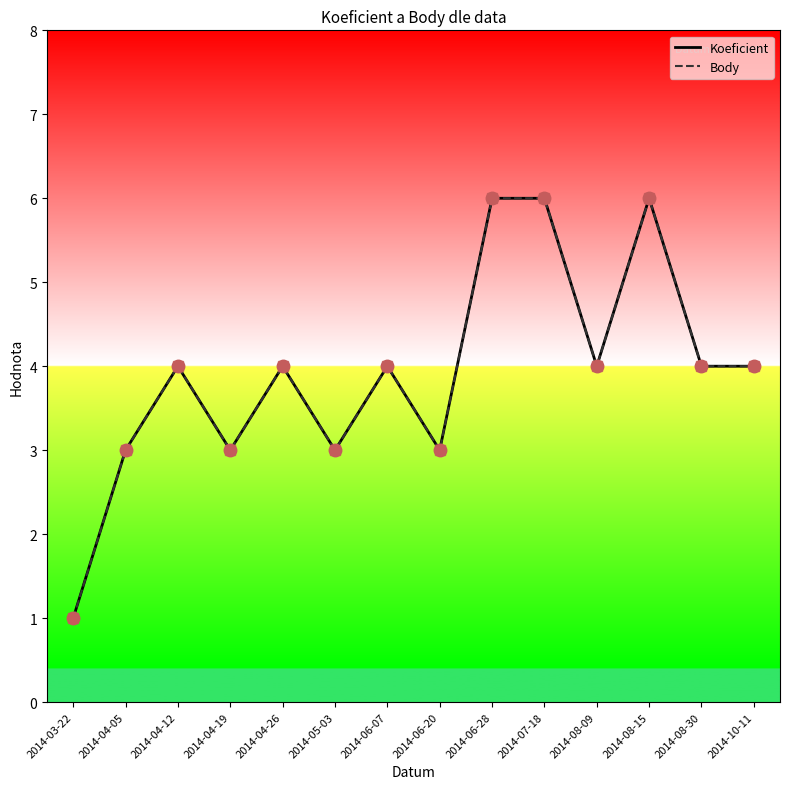

List the labels in order of Koeficient value, smallest first.

2014-03-22, 2014-04-05, 2014-04-19, 2014-05-03, 2014-06-20, 2014-04-12, 2014-04-26, 2014-06-07, 2014-08-09, 2014-08-30, 2014-10-11, 2014-06-28, 2014-07-18, 2014-08-15